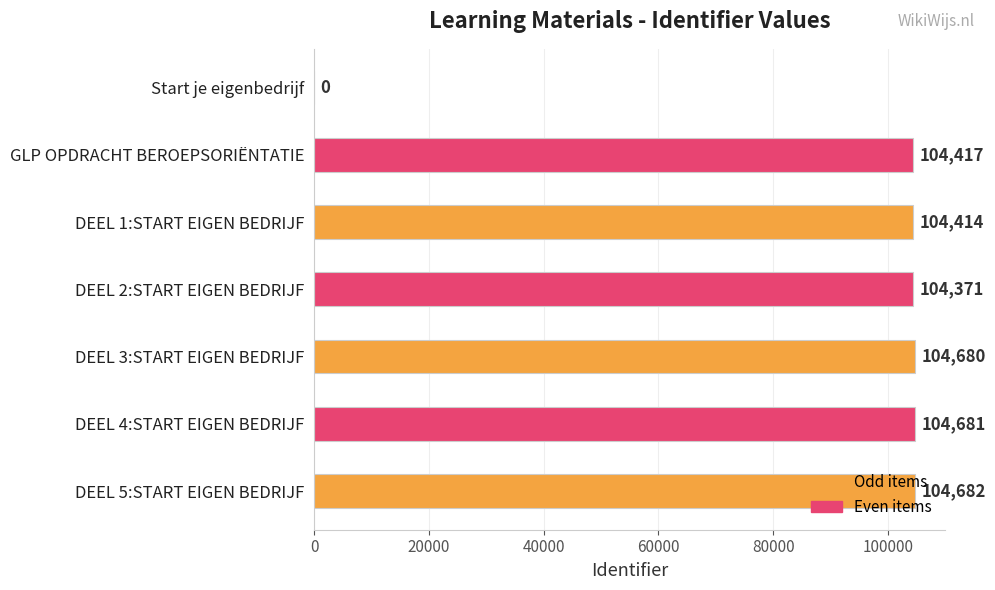

Are the bars grouped side by side (vs. stacked)?

No